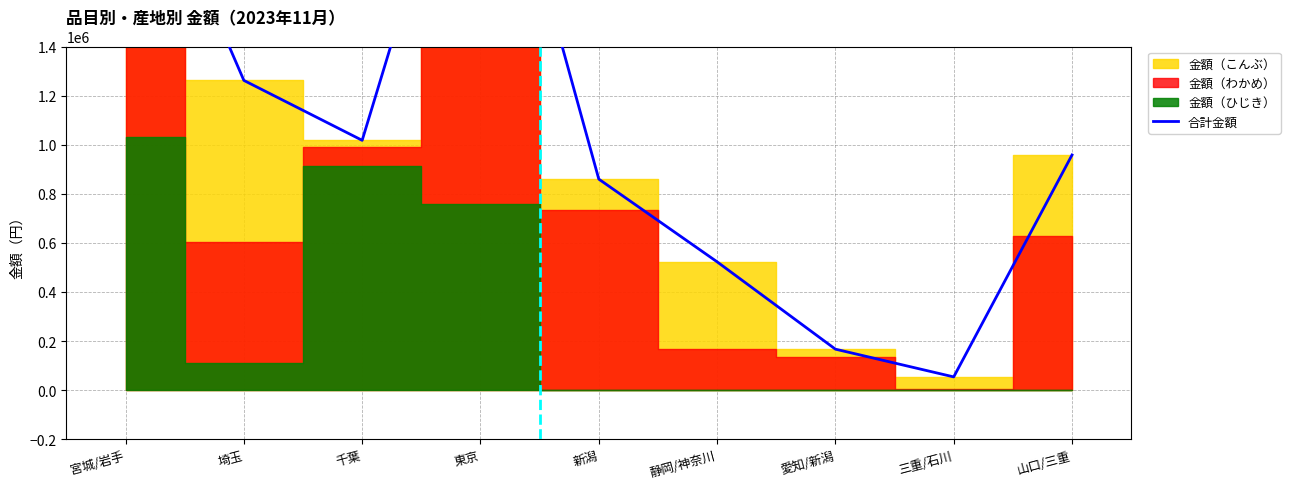

What is the approximate value at 東京, to the nearest 50?

2605650